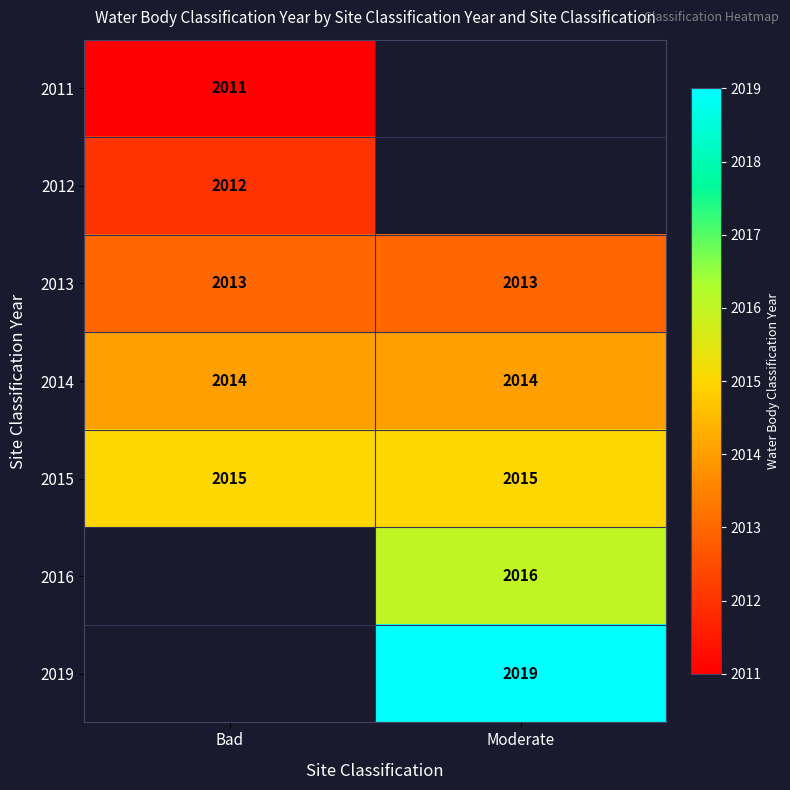

How many data points does each series have?

2